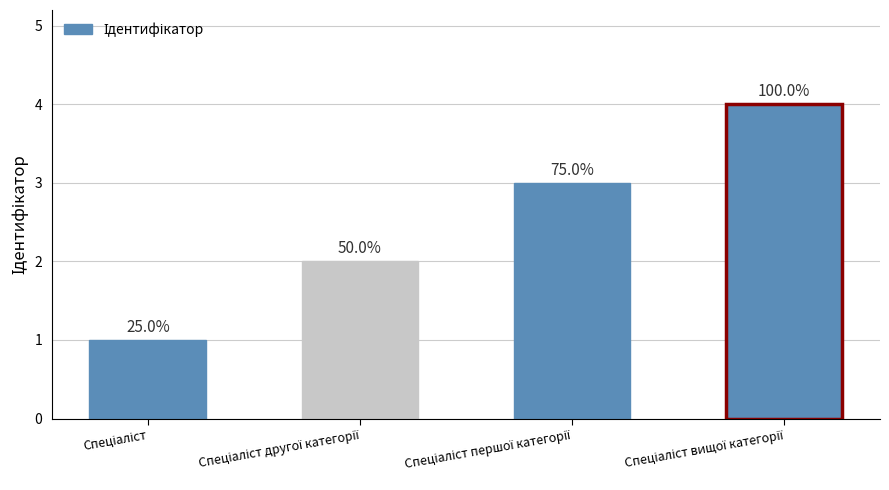

What is the change in value from Спеціаліст to Спеціаліст другої категорії?

+1